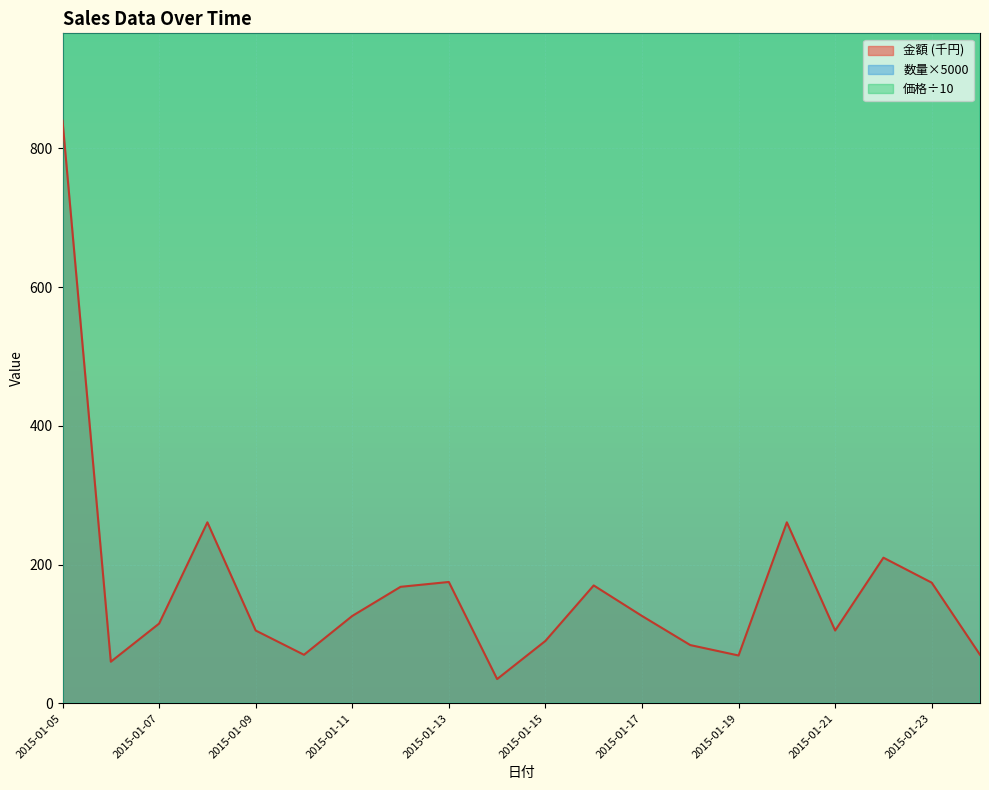

What are all the series names shown in the legend?

金額, 数量, 価格